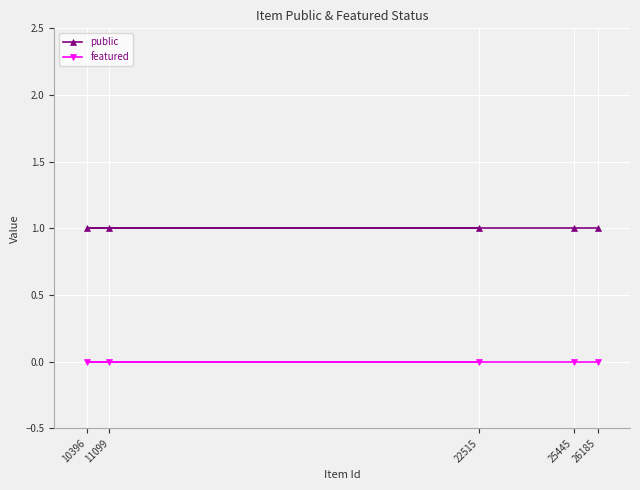

Rank the series at 11099 from highest to lowest value.

public, featured